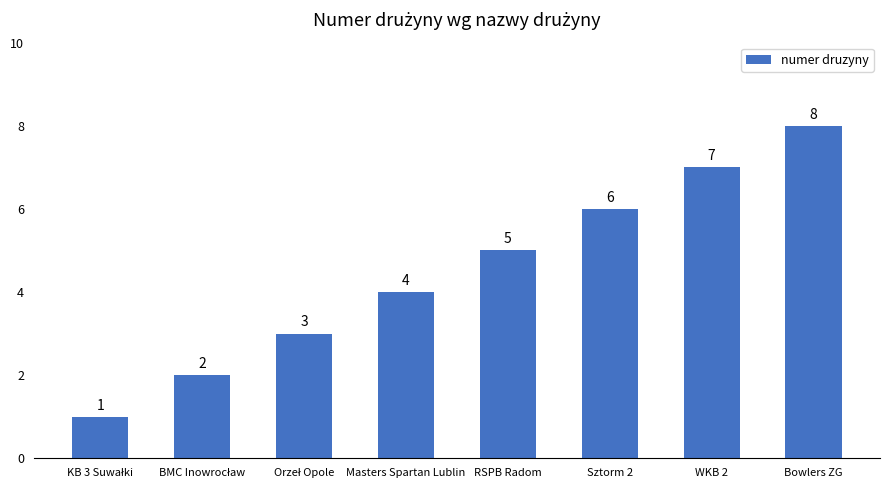

True or false: the data shows 8 at Bowlers ZG.

True